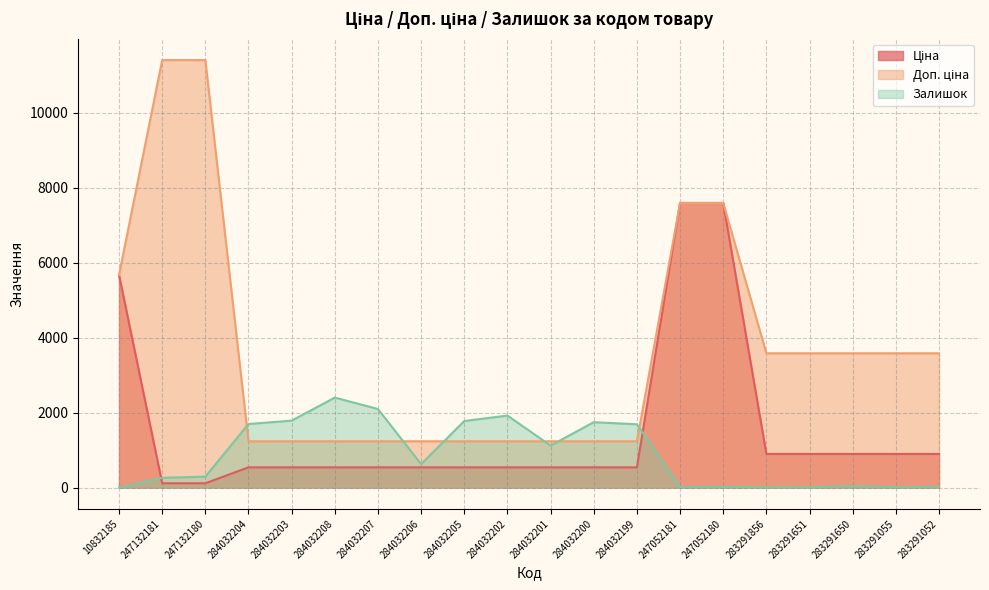

What is the sum of the Залишок values at 284032199 and 247052180?

1709.0